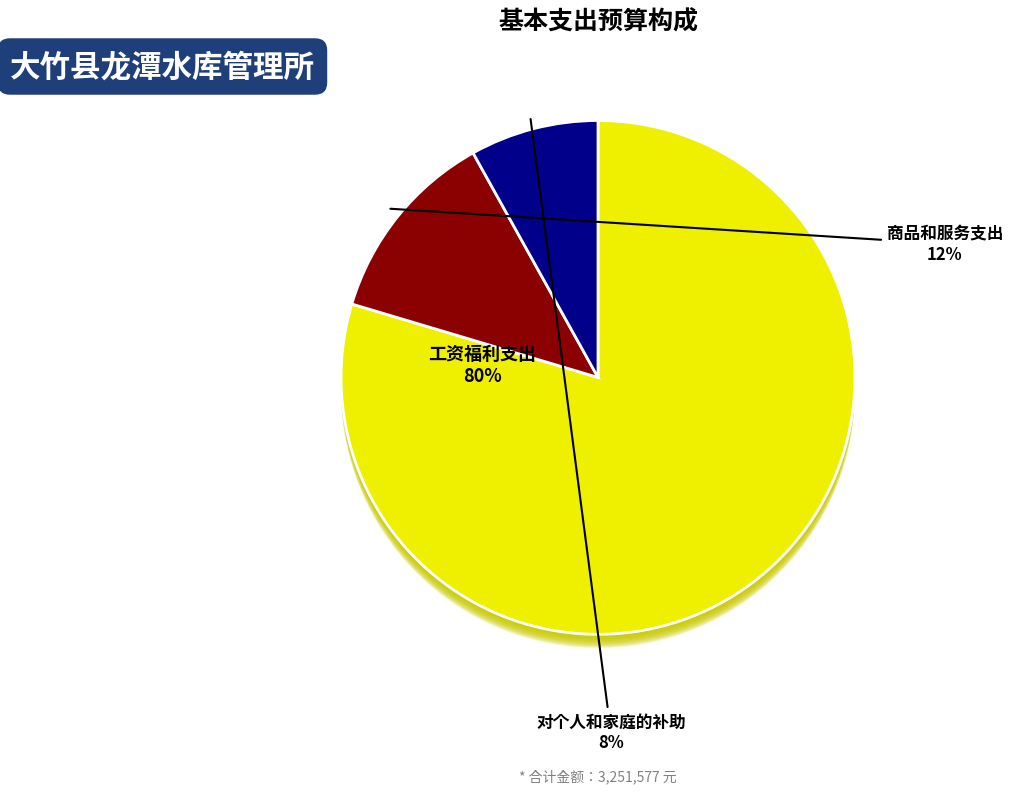

Which category has the biggest portion of the pie?

工资福利支出